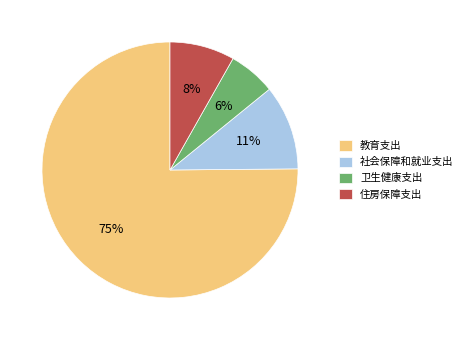

Count the number of slices in the pie.

4